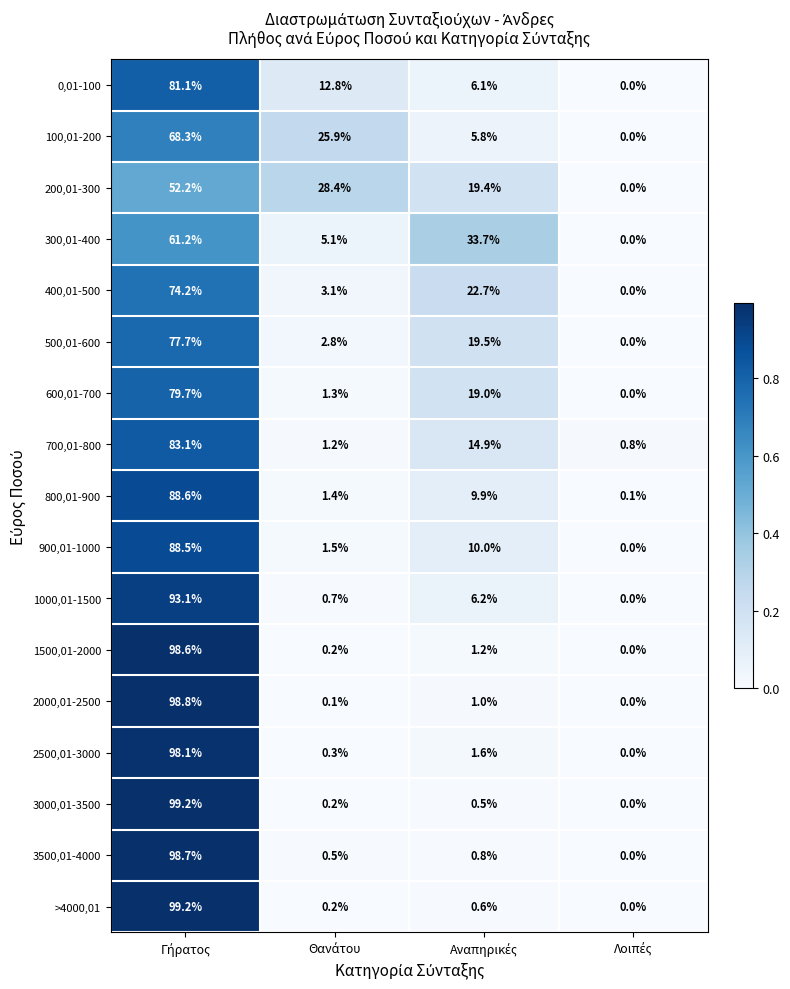

What is the maximum value for 500,01-600?

77.7